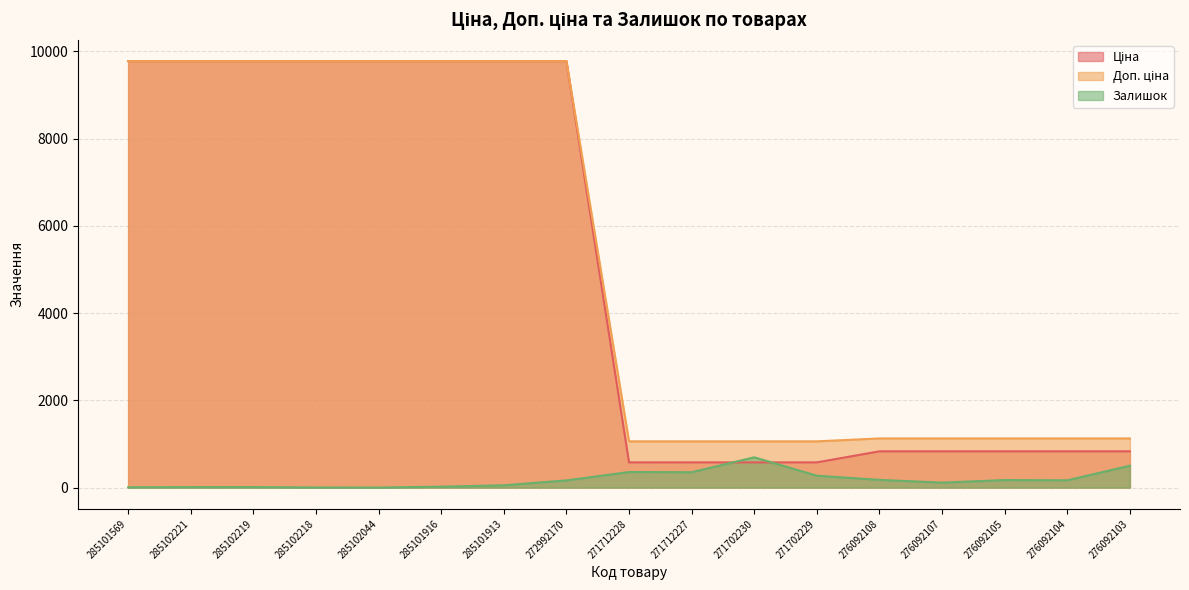

What are all the series names shown in the legend?

Ціна, Доп. ціна, Залишок